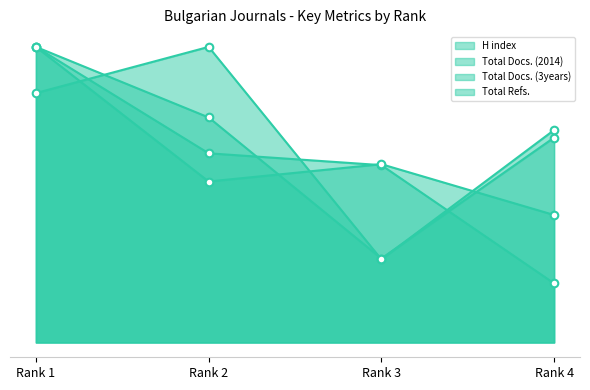

Is the value of Total Docs. (3years) at Rank 4 greater than the value of Total Docs. (2014) at Rank 2?

No